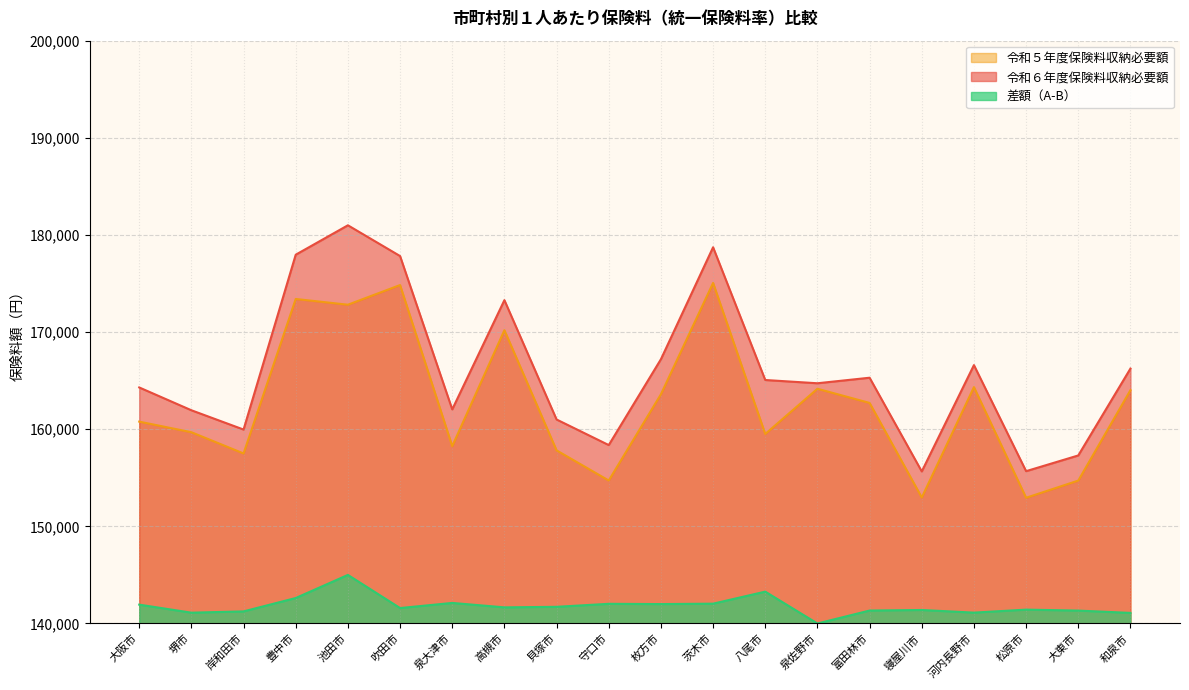

How many distinct data groups are displayed?

3